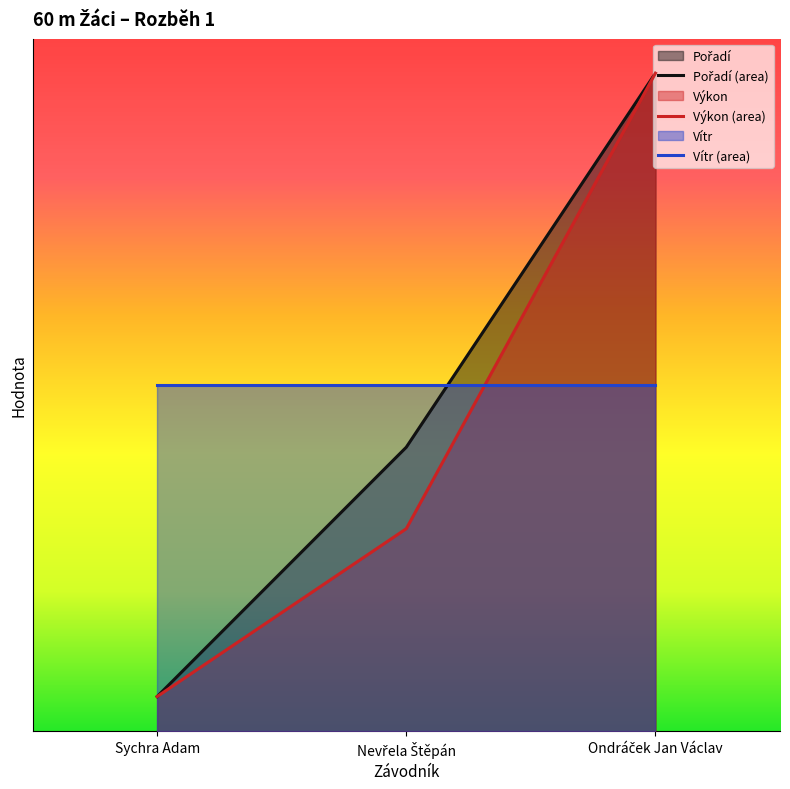

What is the maximum value for Pořadí?

9.5